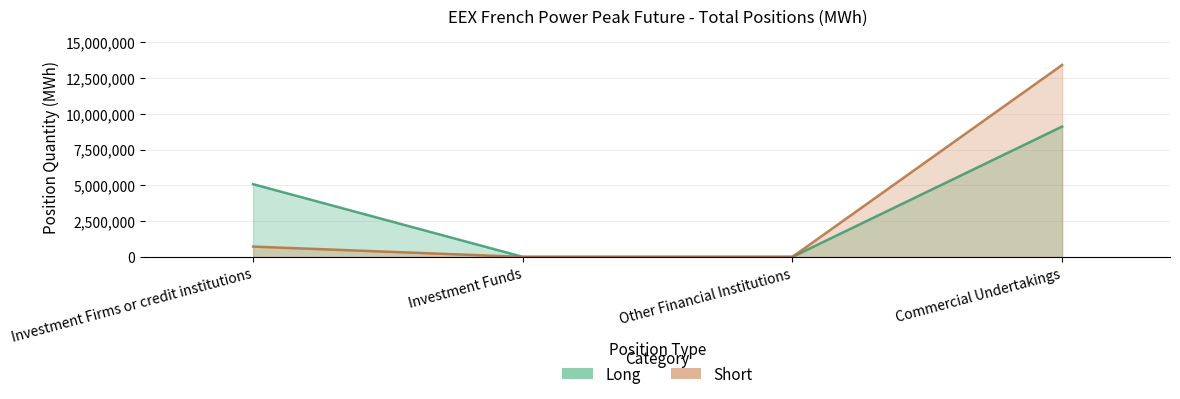

Reading left to right, list all the values displayed in this chart.

Long: 5080788	0	0	9105852
Short: 718248	0	0	13410900